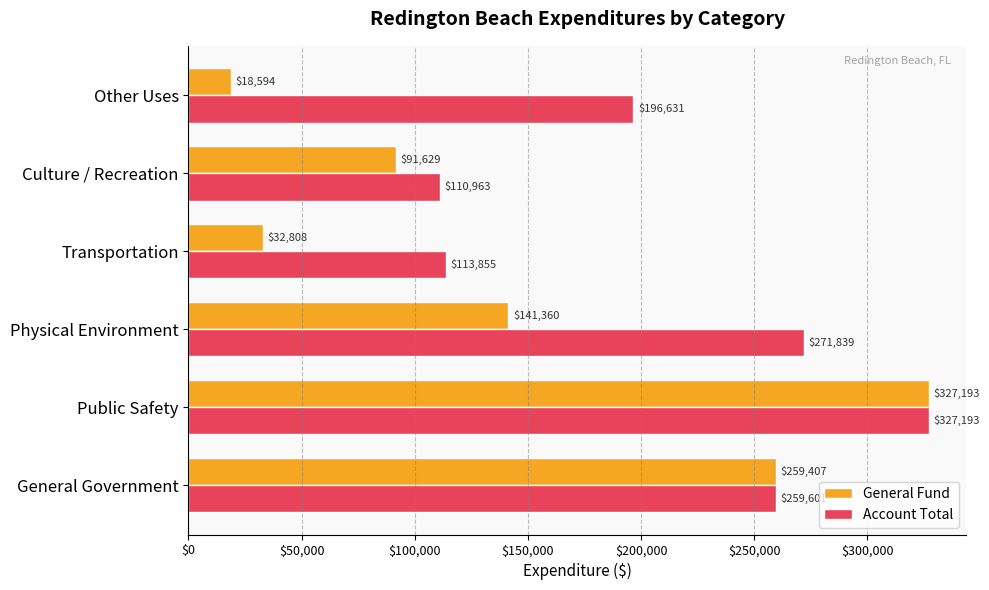

What is the greatest value displayed?

327193